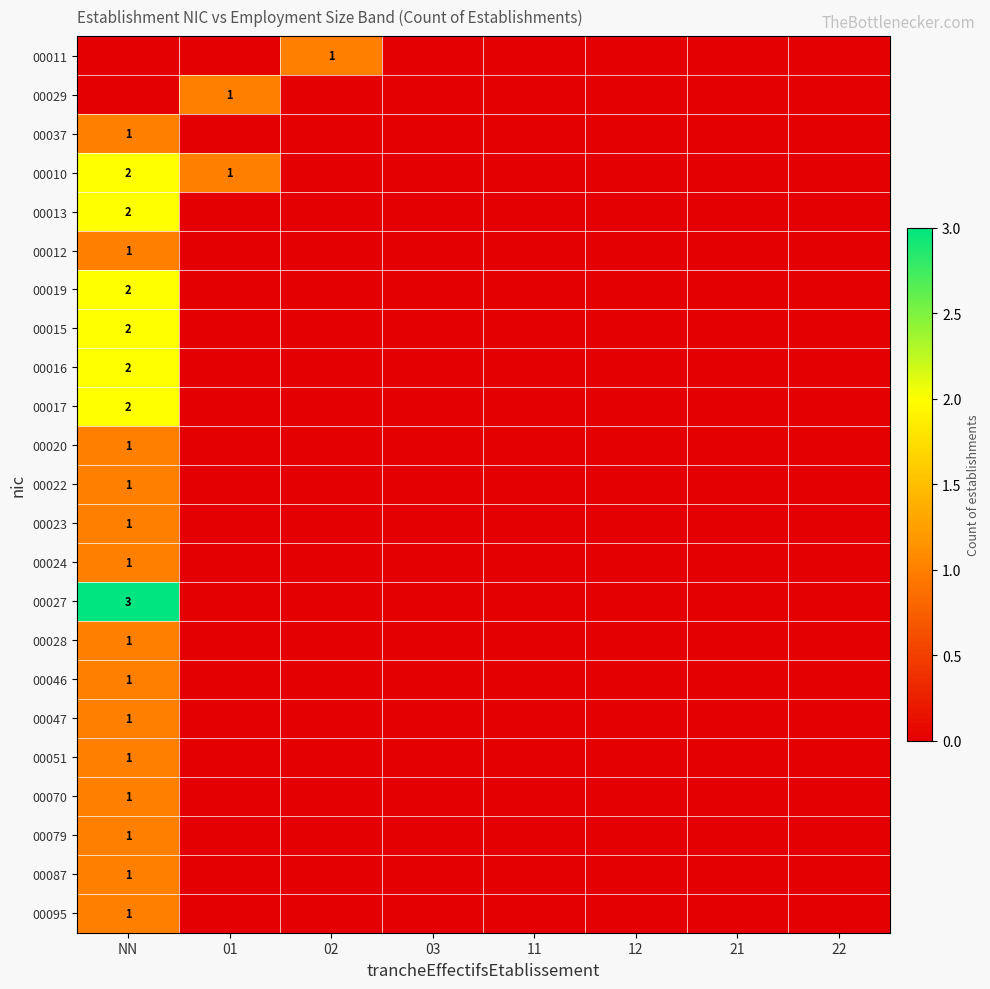

Is it true that 00046 equals 1 at NN?

True